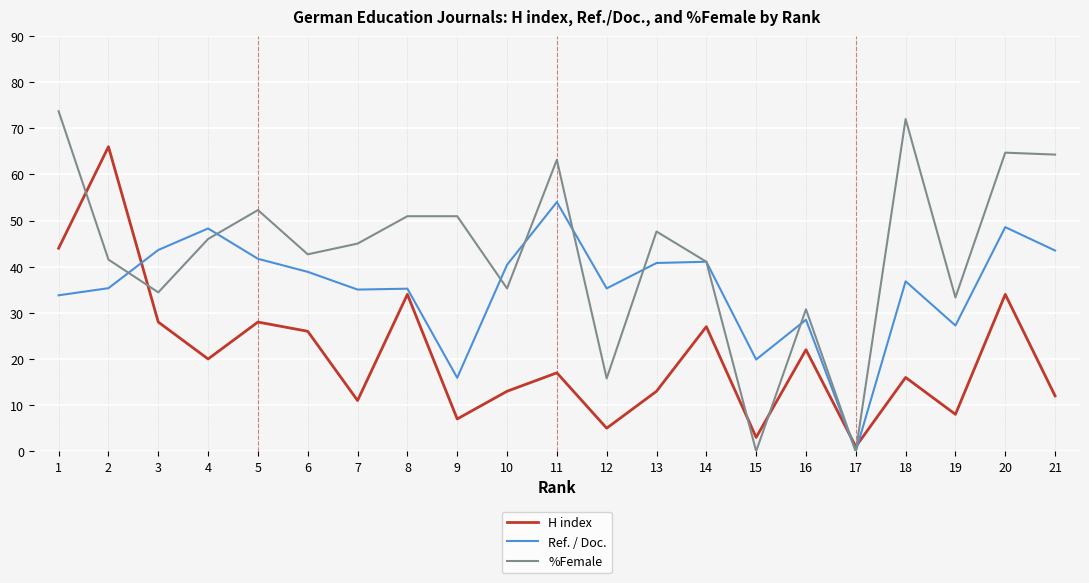

At which category is the sum across all series the highest?

1